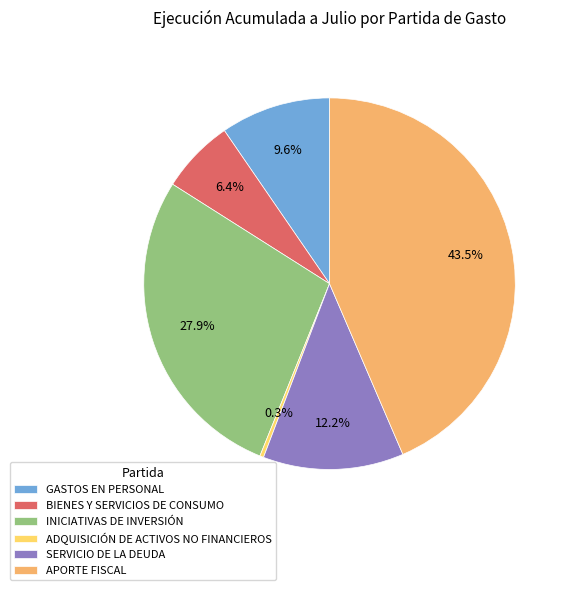

Does INICIATIVAS DE INVERSIÓN account for over 50% of the chart?

No